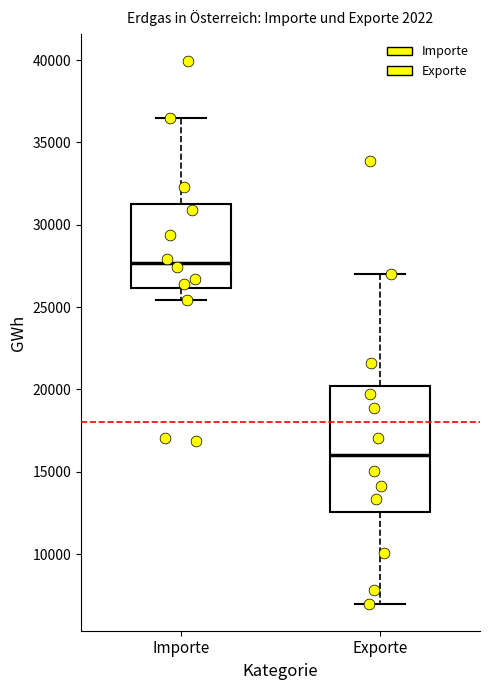

Comparing the boxes themselves (not the whiskers), which one is the tallest?

Exporte